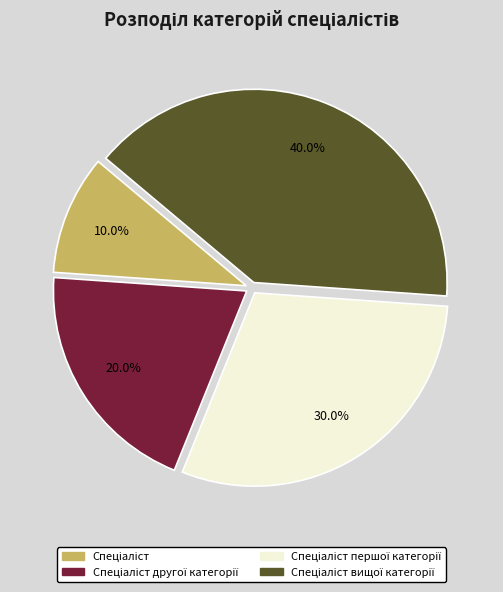

Is there a majority slice in this chart?

No